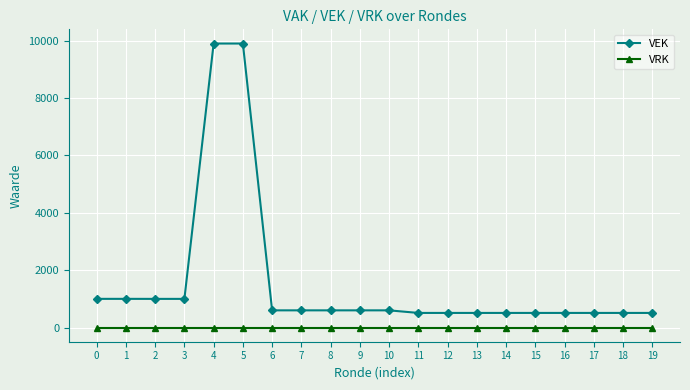

What are all the series names shown in the legend?

VEK, VRK